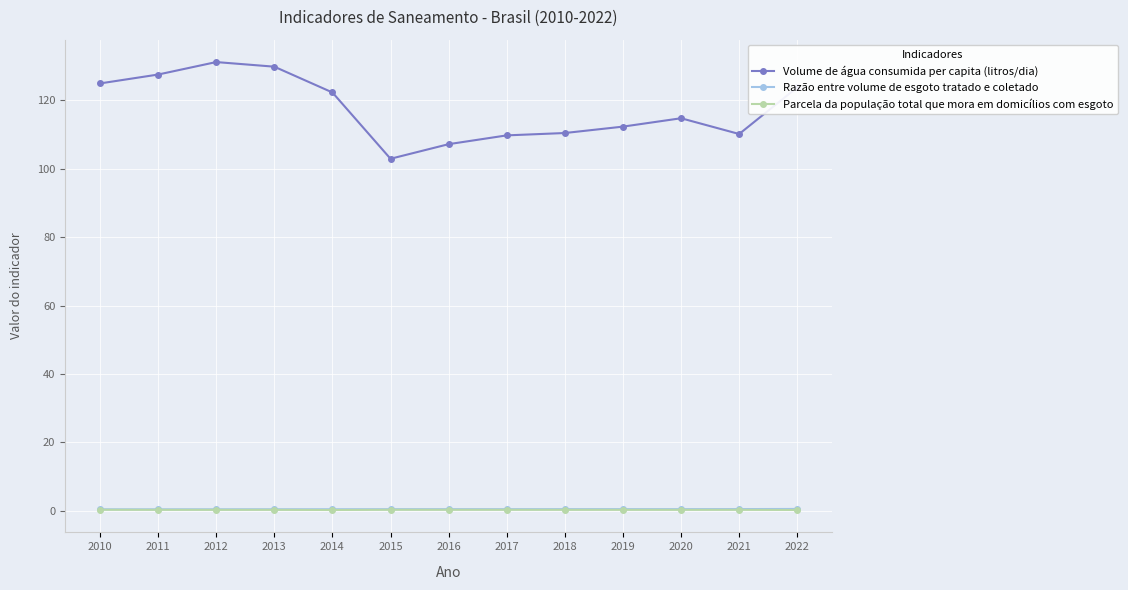

Read the Razão entre volume de esgoto tratado e coletado value at 2020.

0.5